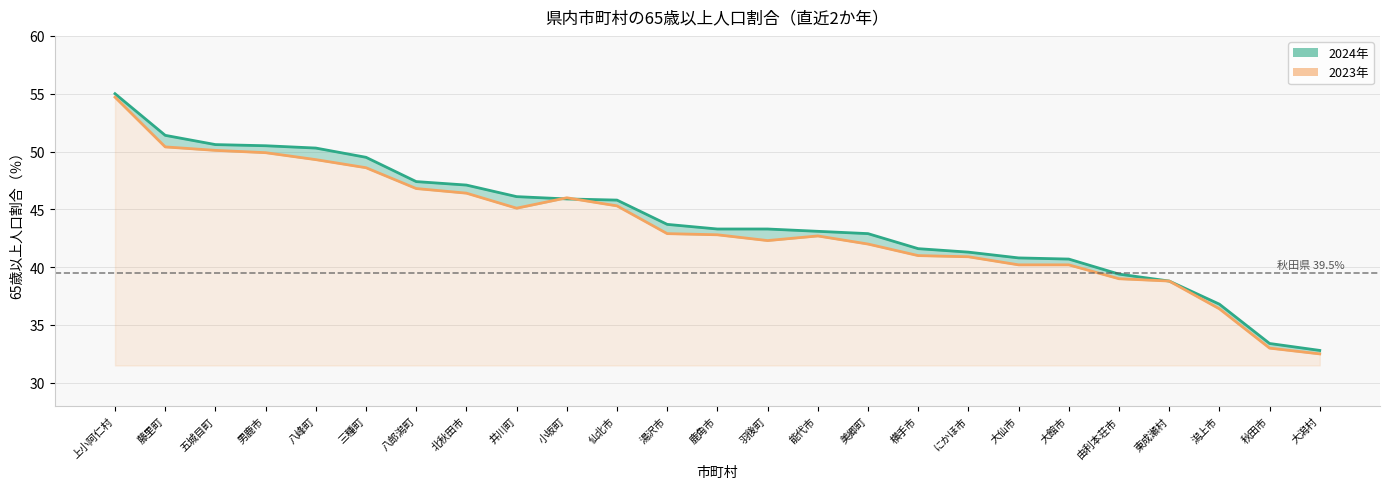

Is the value of 2024年 at 男鹿市 greater than the value of 2023年 at 能代市?

Yes